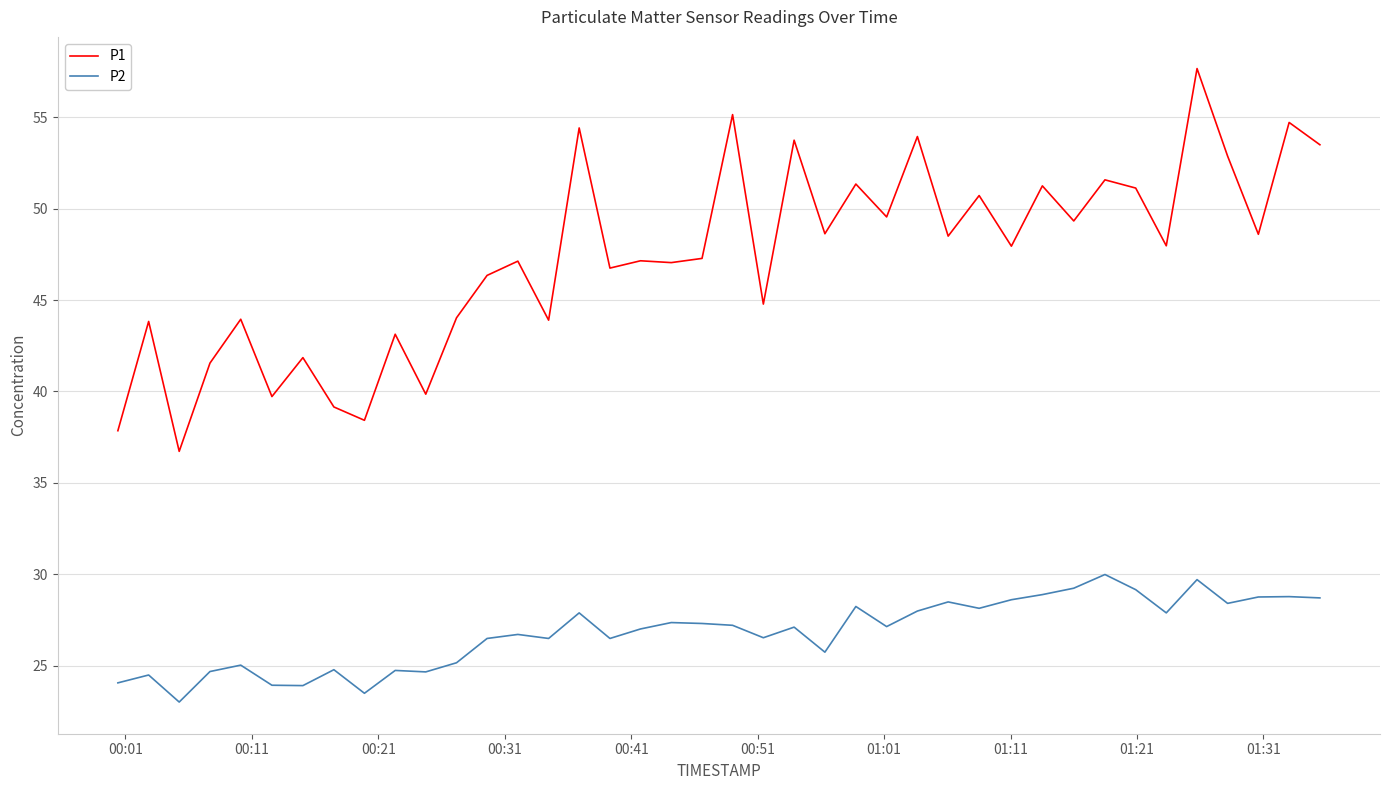

What is the lowest value of the P1 series?

36.7